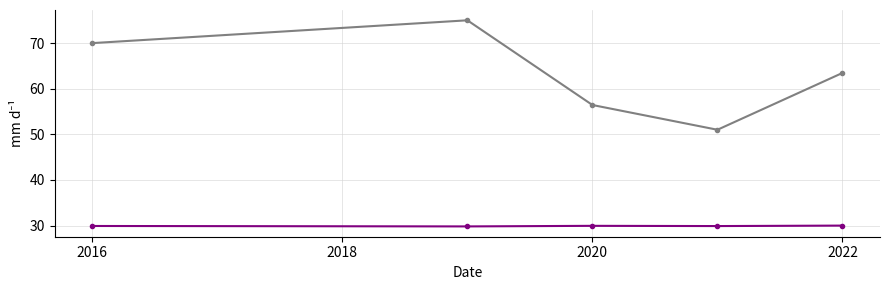

How many lines are shown in the chart?

2